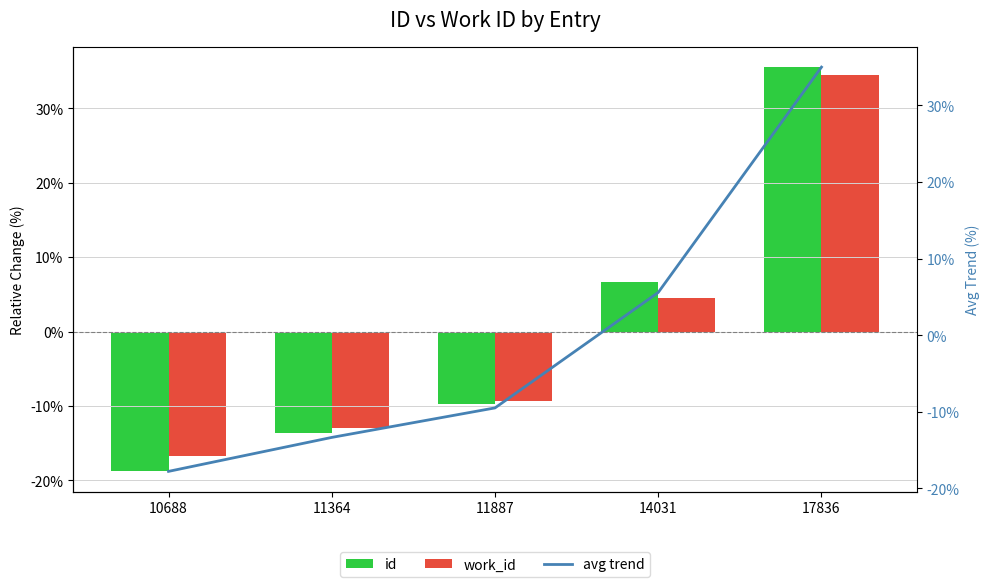

Are the bars horizontal?

No